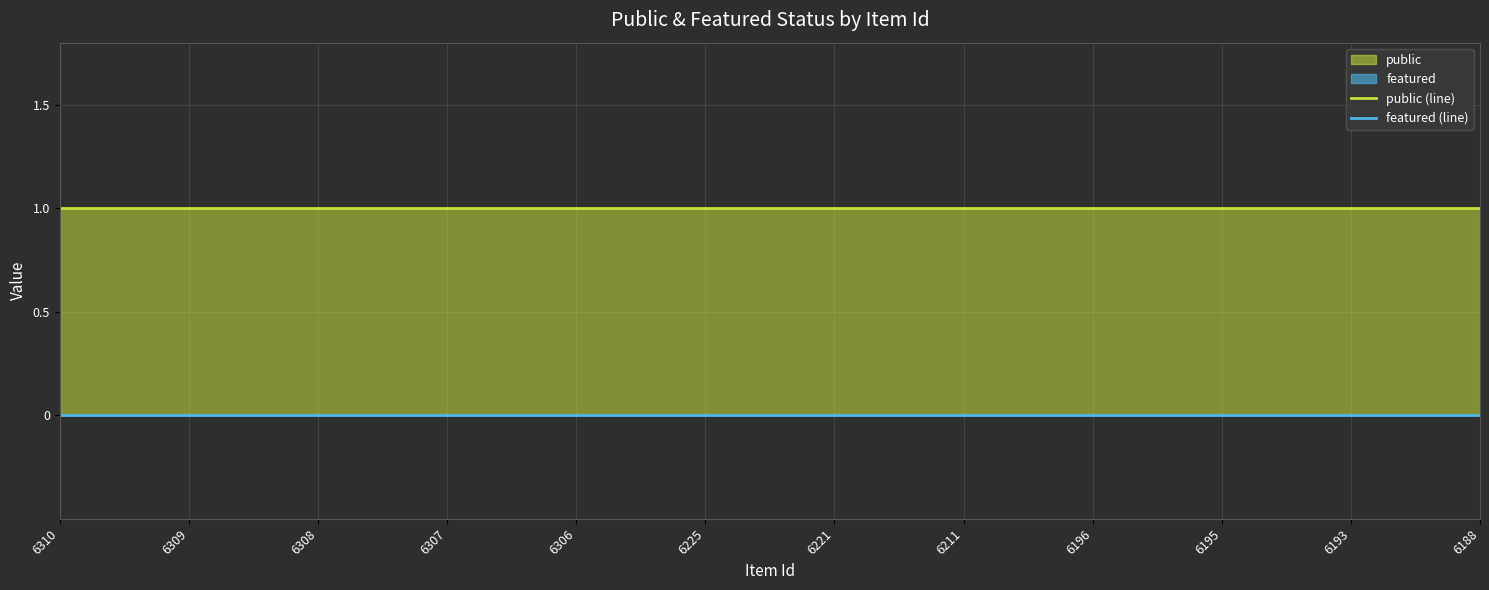

Which category has the lowest value across all series?

6310